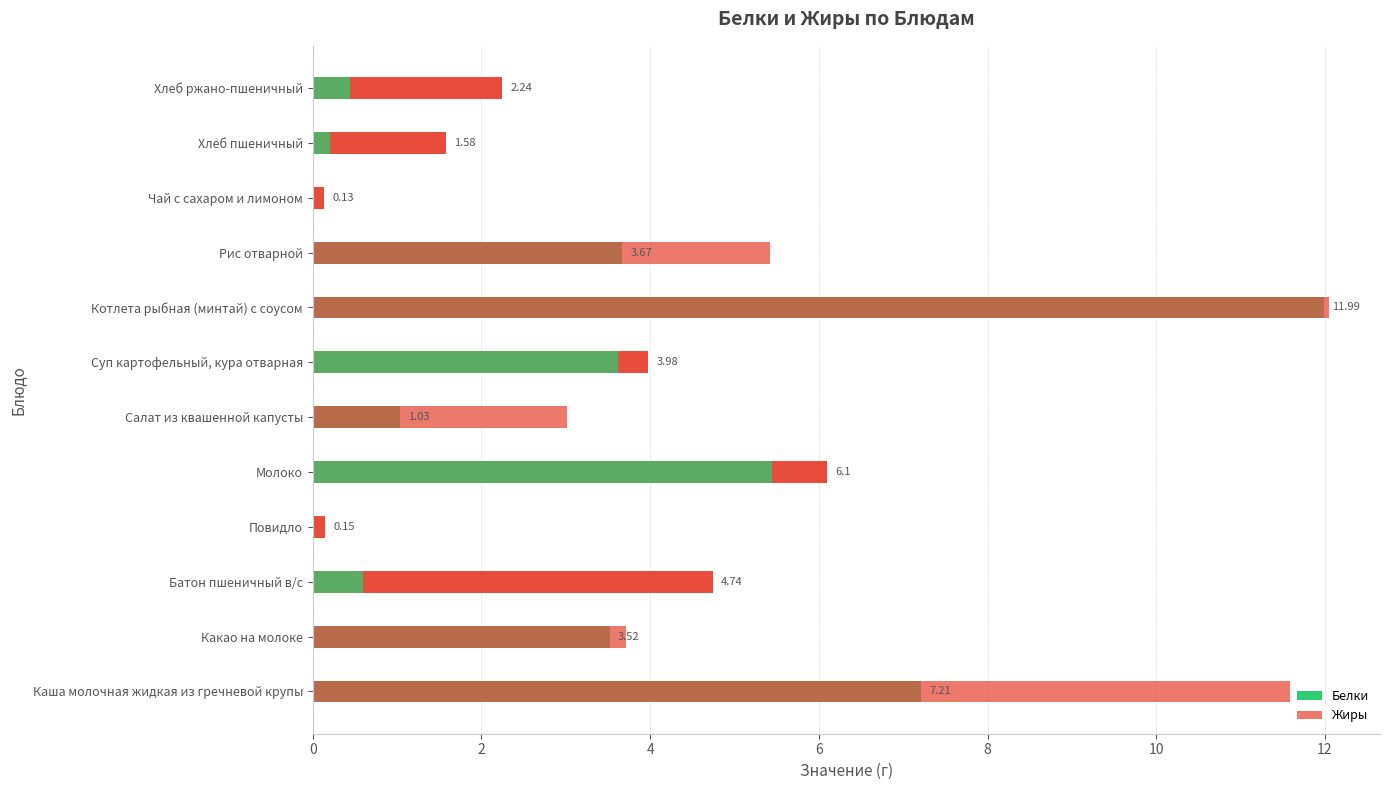

Which series changed the most between Суп картофельный, кура отварная and Рис отварной?

Жиры